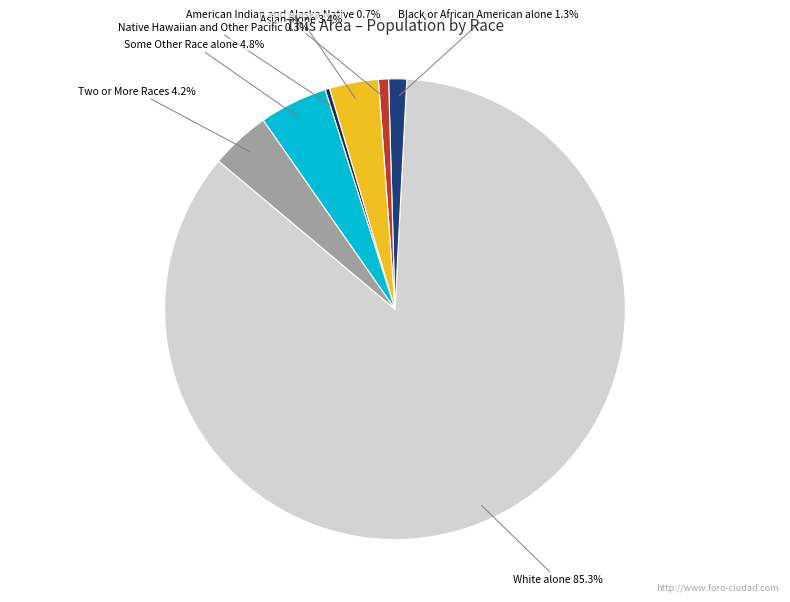

To the nearest percent, what portion does Asian alone represent?

3%